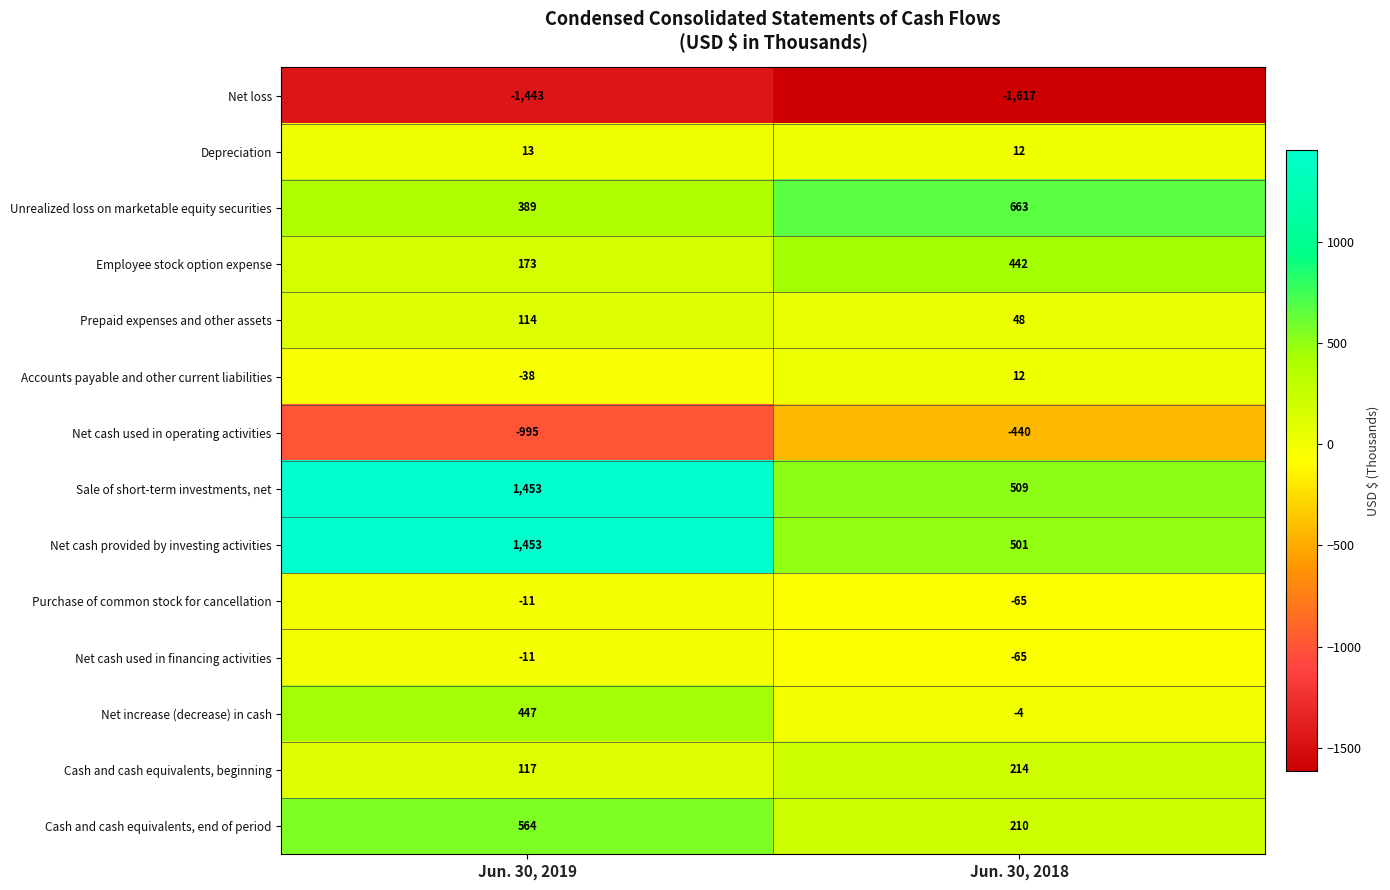

What is the maximum value for Purchase of common stock for cancellation?

-11